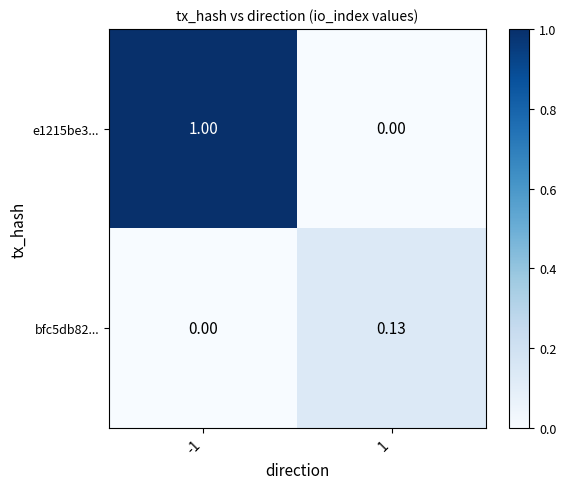

Is the value of bfc5db82... at 1 greater than the value of e1215be3... at -1?

No